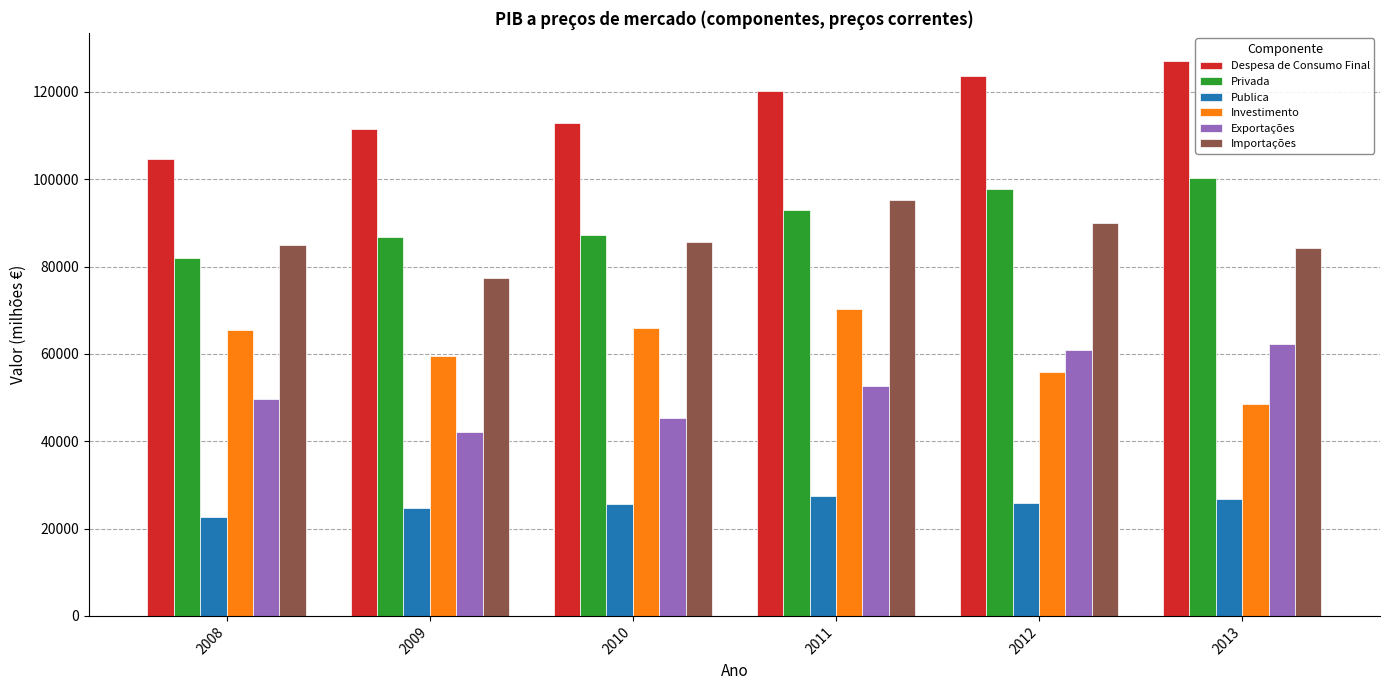

Rank the series by their maximum value, from lowest to highest.

Publica, Exportações, Investimento, Importações, Privada, Despesa de Consumo Final